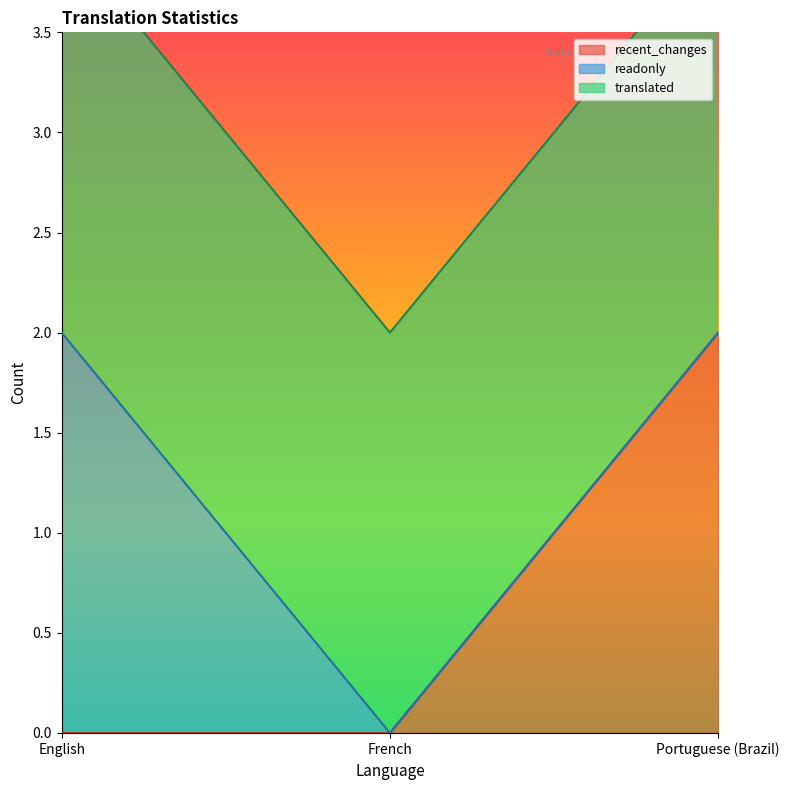

Which series has the largest total across all categories?

translated